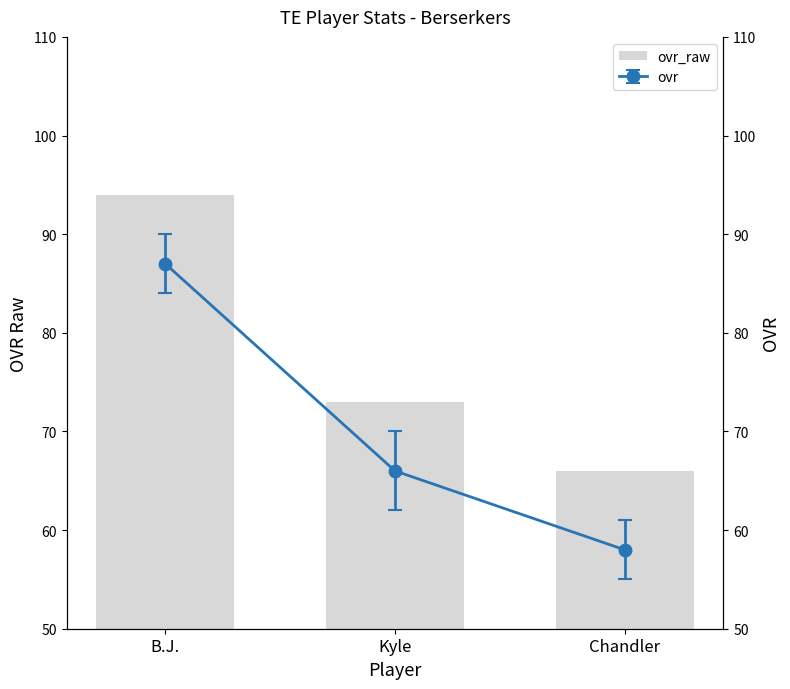

Where does the data first go above 73?

B.J.